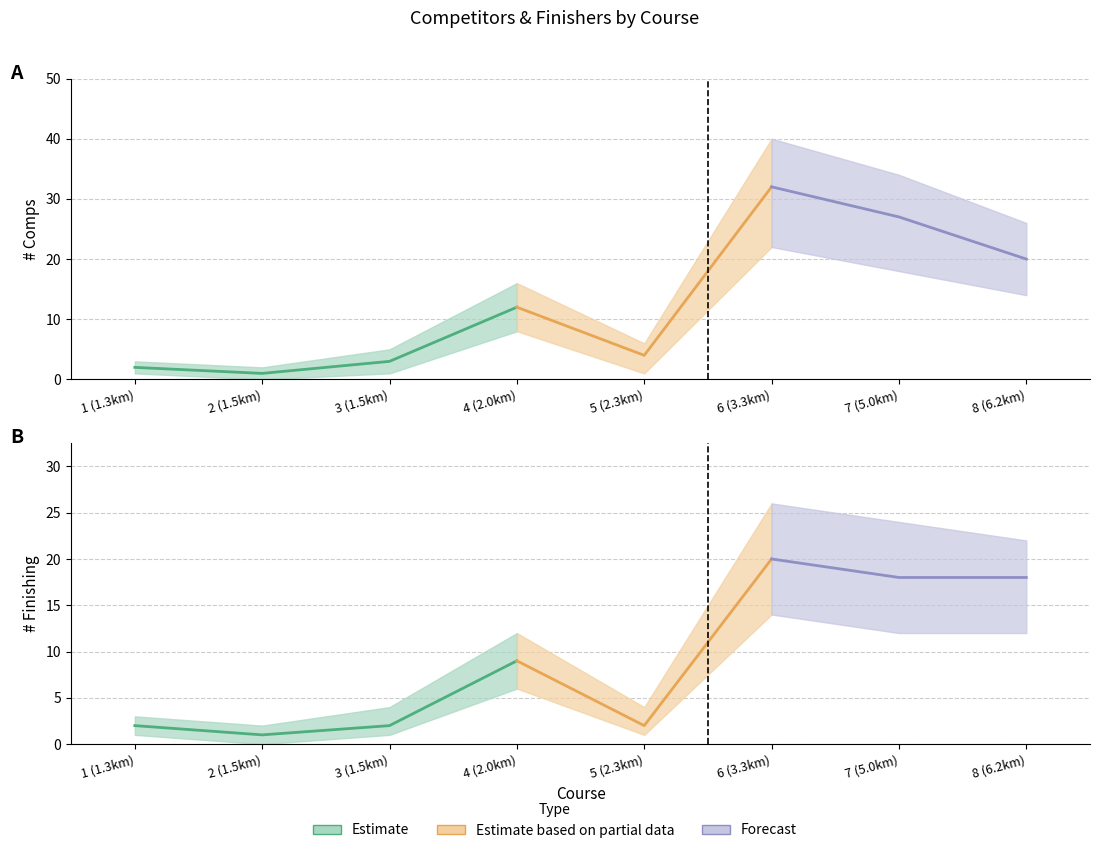

Reading right to left, extract all data points from this chart.

# Comps: 20	27	32	4	12	3	1	2
# Finishing: 18	18	20	2	9	2	1	2